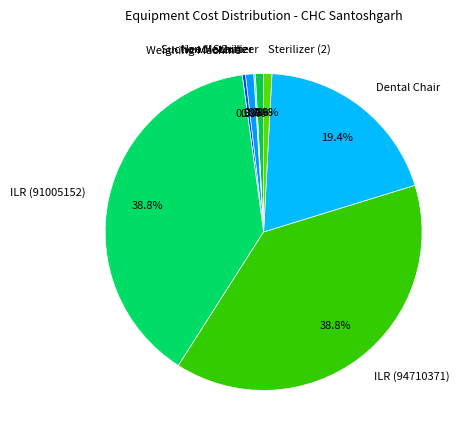

Which has a higher value, Sterilizer or Dental Chair?

Dental Chair